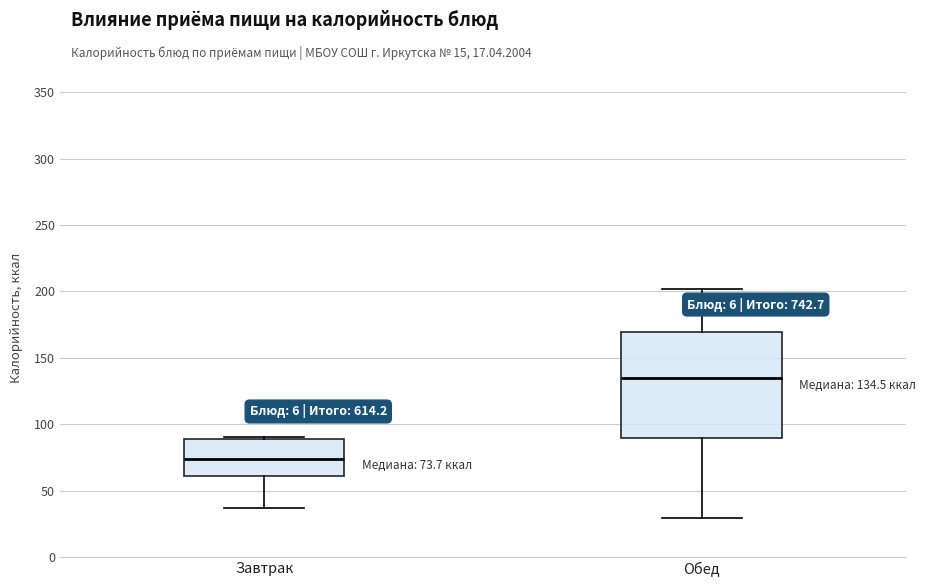

Which box's median line is the lowest?

Завтрак